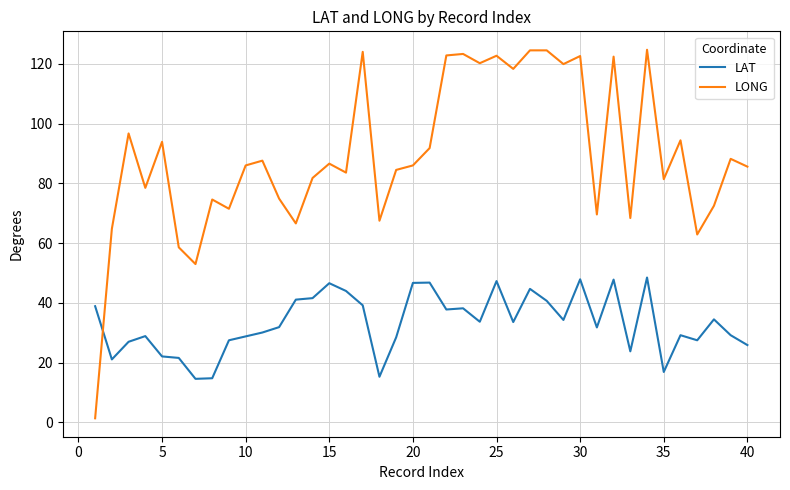

True or false: LAT and LONG intersect in this chart.

True